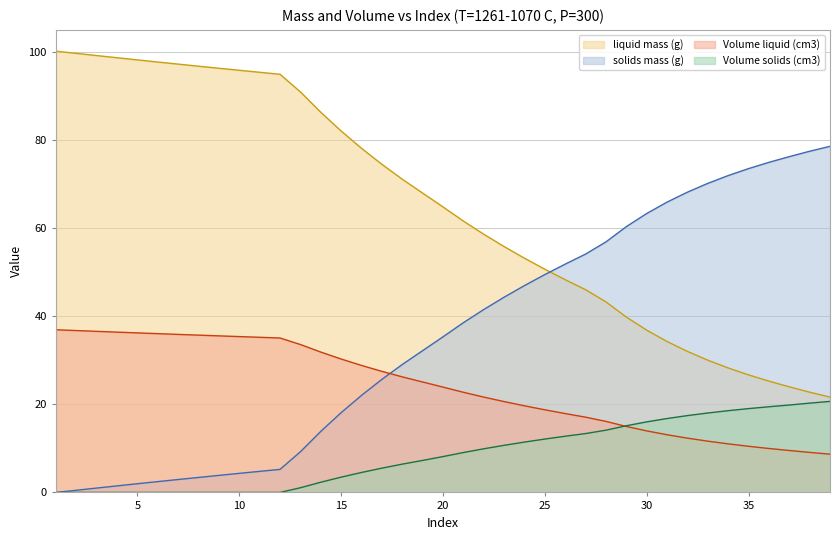

What is the maximum value shown in the chart?

100.2